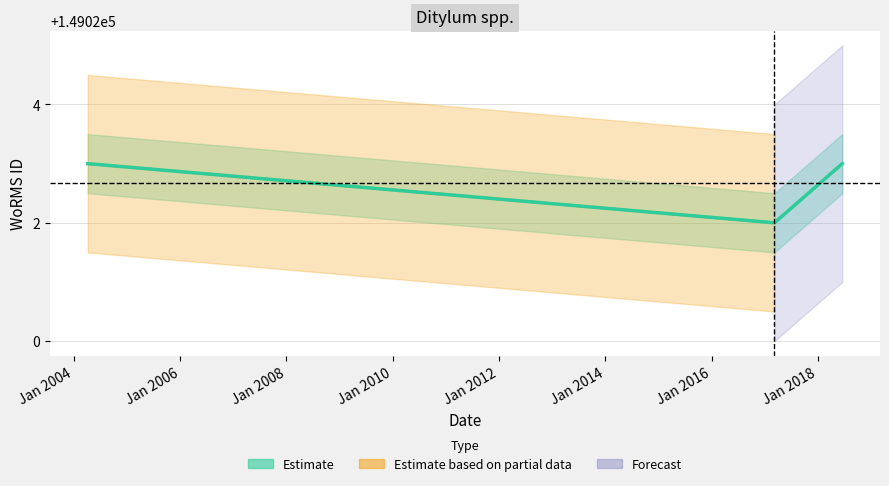

Approximately how many times larger is the value at Jan 2002 compared to Jan 2004?

1.0